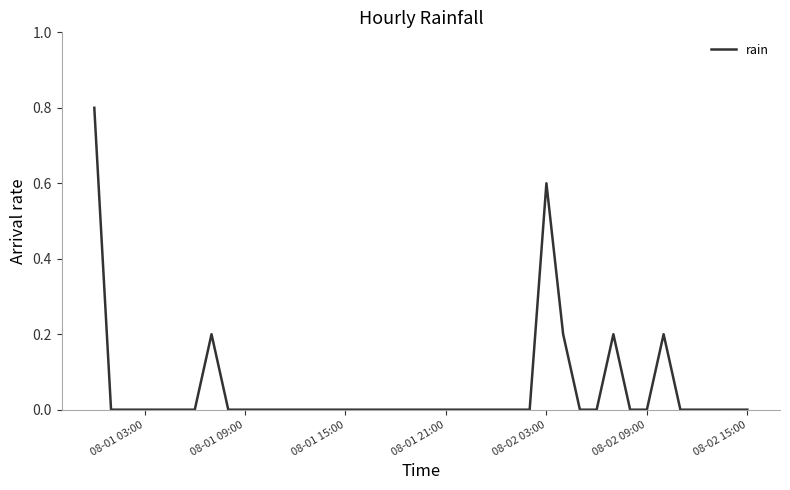

What is the difference between the second highest and second lowest values?

0.6